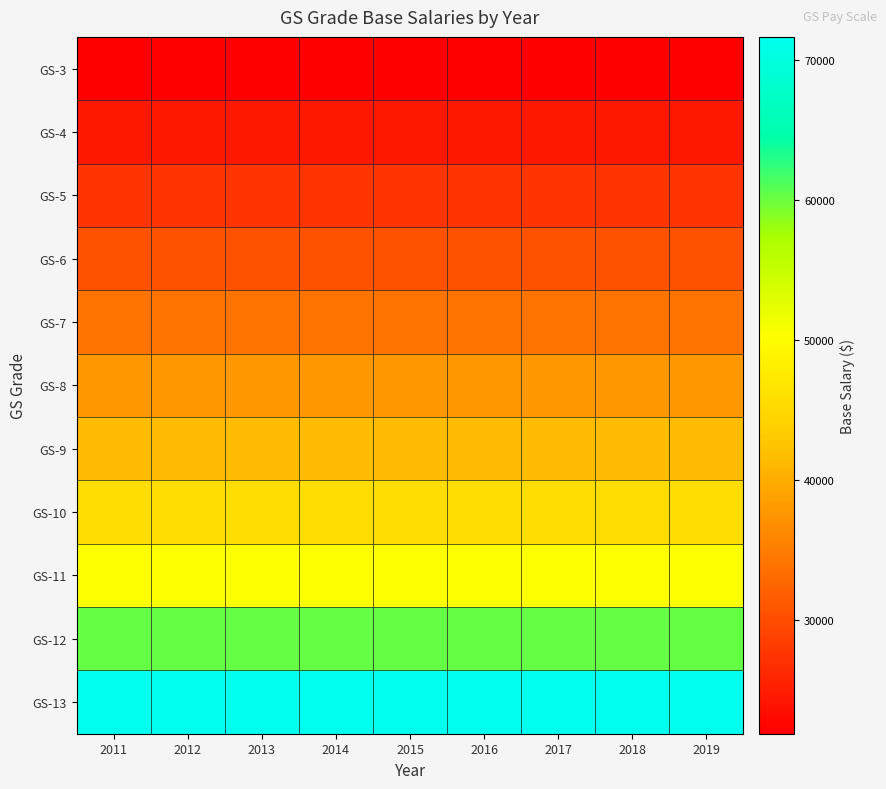

At 2016, list the series in order from largest to smallest.

GS-13, GS-12, GS-11, GS-10, GS-9, GS-8, GS-7, GS-6, GS-5, GS-4, GS-3